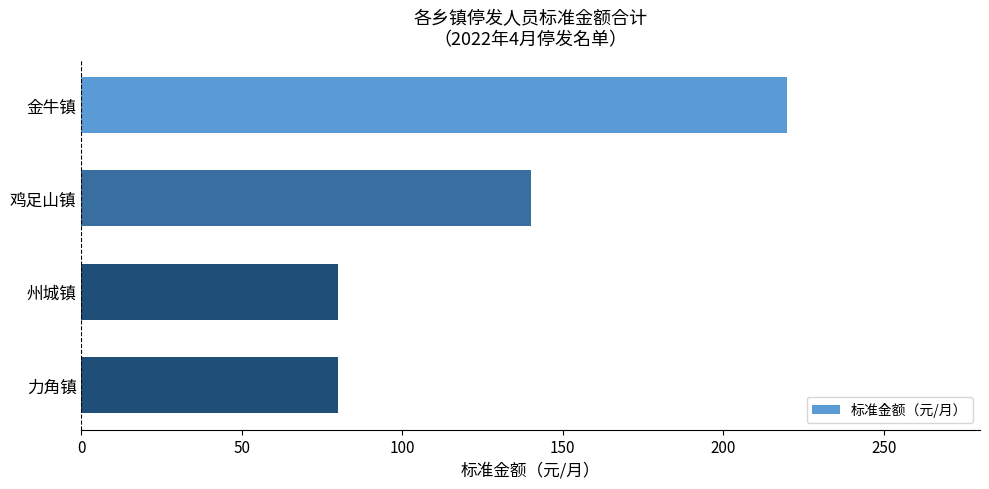

Reading top to bottom, extract all data points from this chart.

金牛镇=220	鸡足山镇=140	州城镇=80	力角镇=80